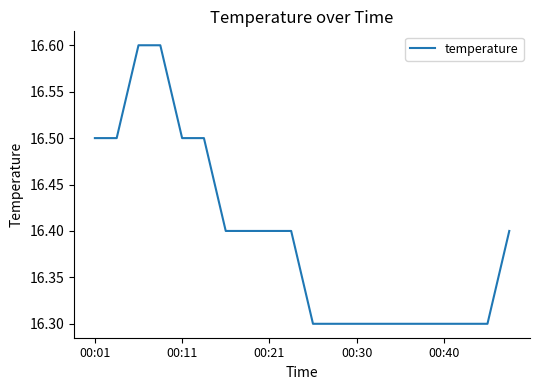

What is the difference between the maximum and minimum values?

0.3